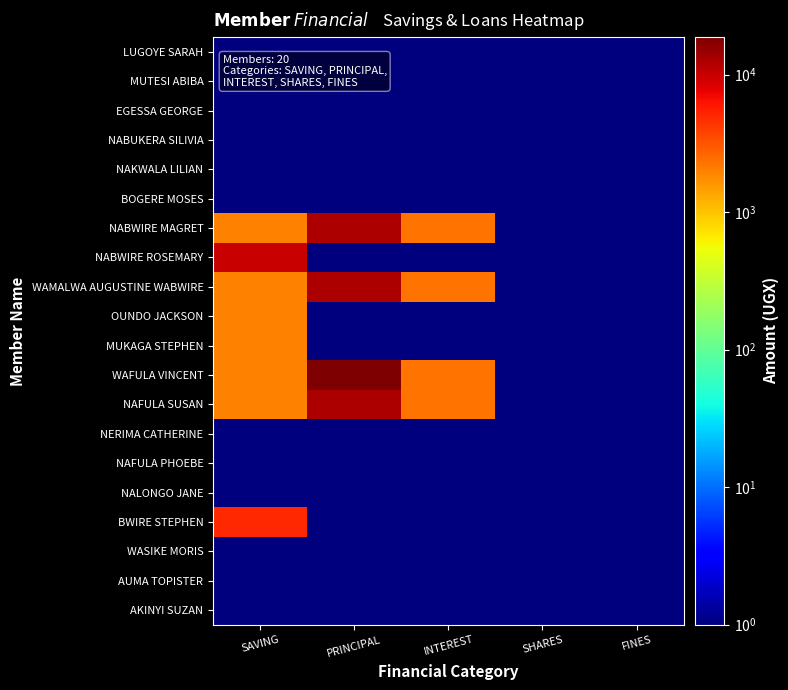

Which series has the largest total across all categories?

WAFULA VINCENT